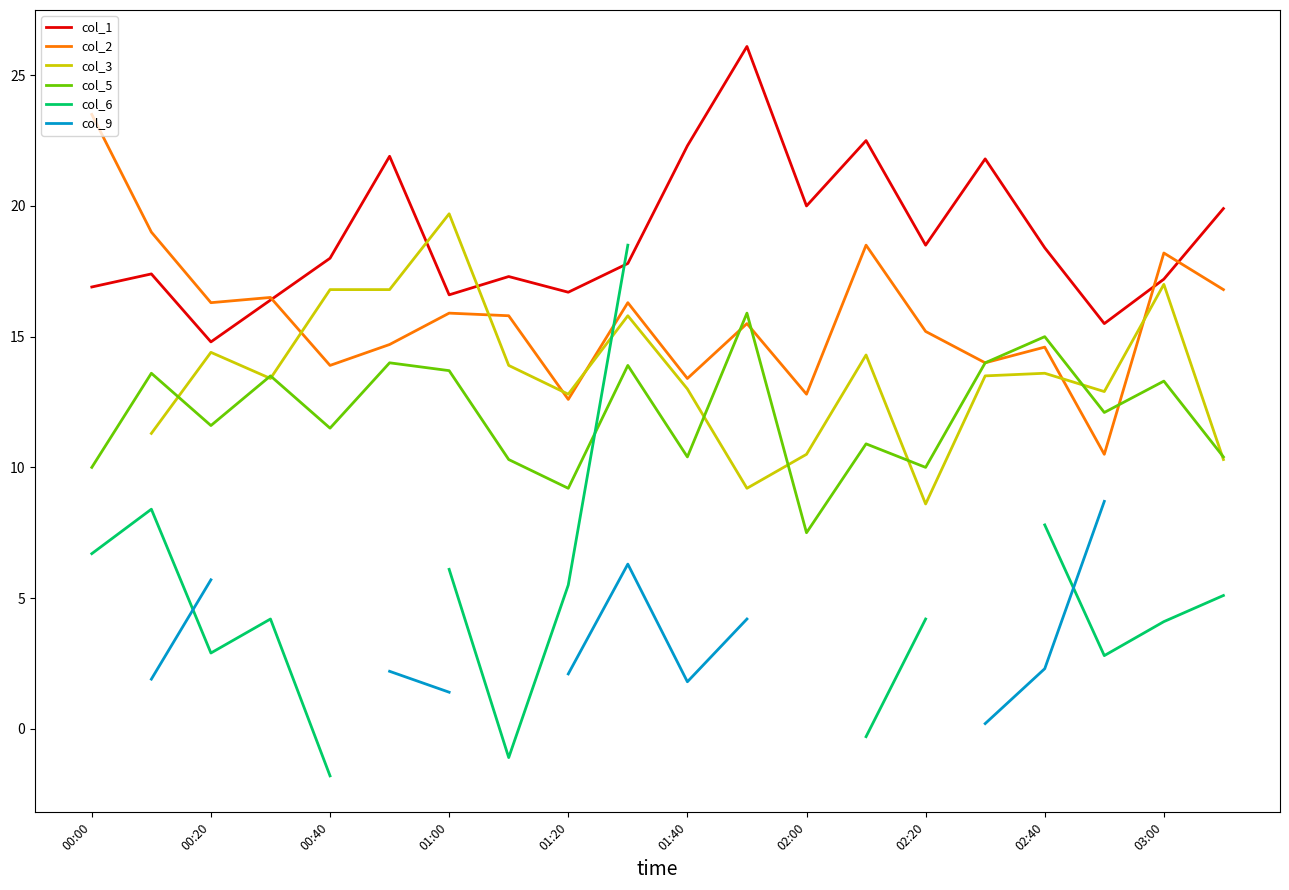

True or false: col_2 has a value of 3.3 at 02:00.

False